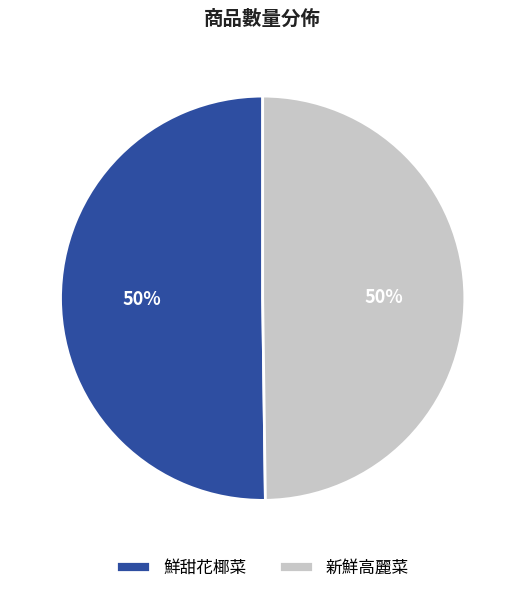

Do 新鮮高麗菜 and 鮮甜花椰菜 together represent more than half of the pie?

Yes